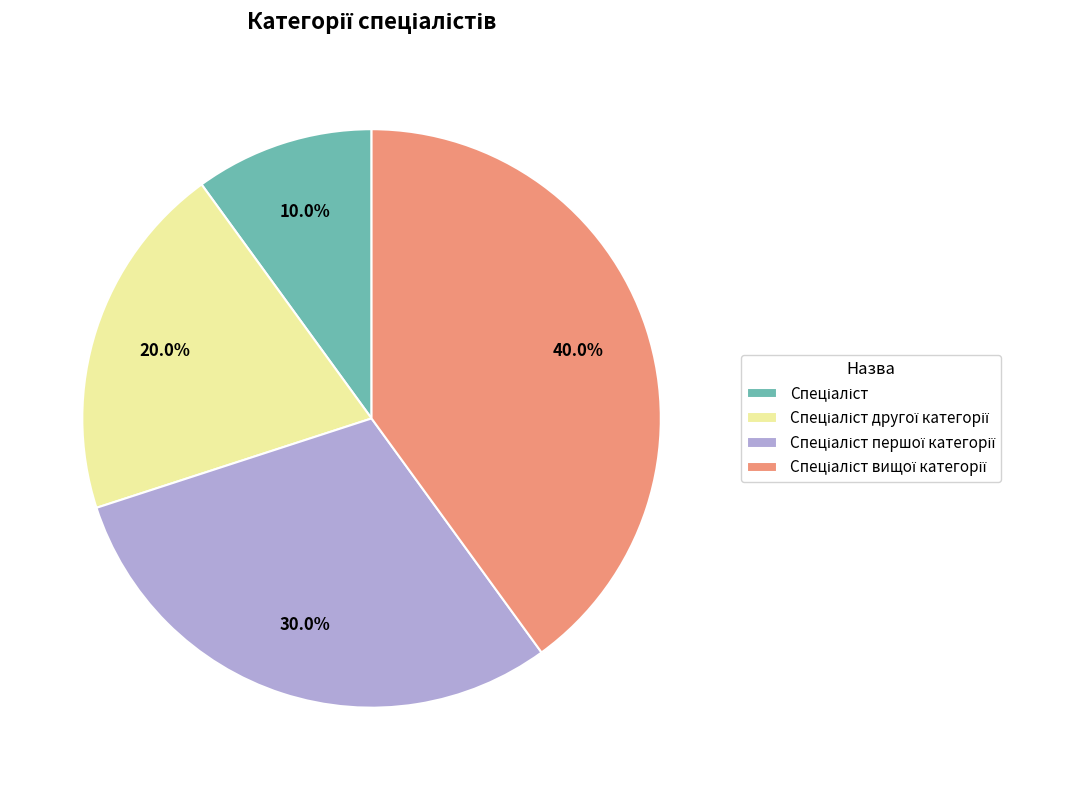

Is there a majority slice in this chart?

No